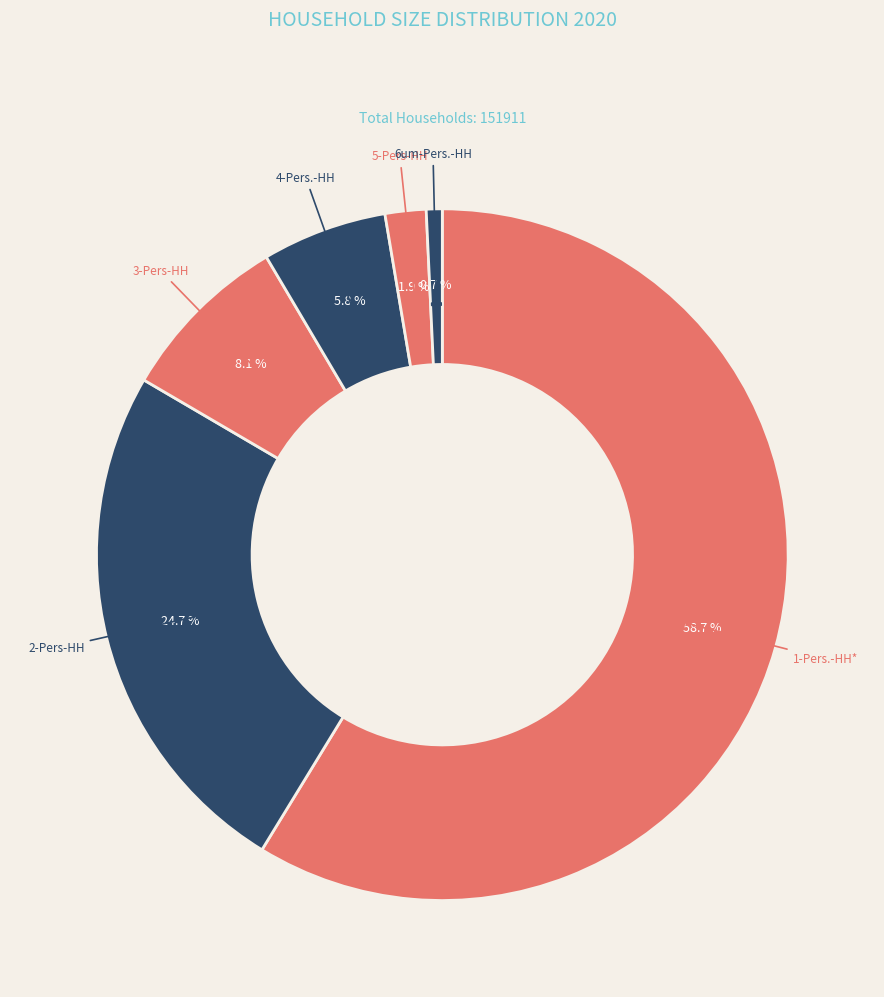

Which slice represents more than half of the pie?

1-Pers.-HH*